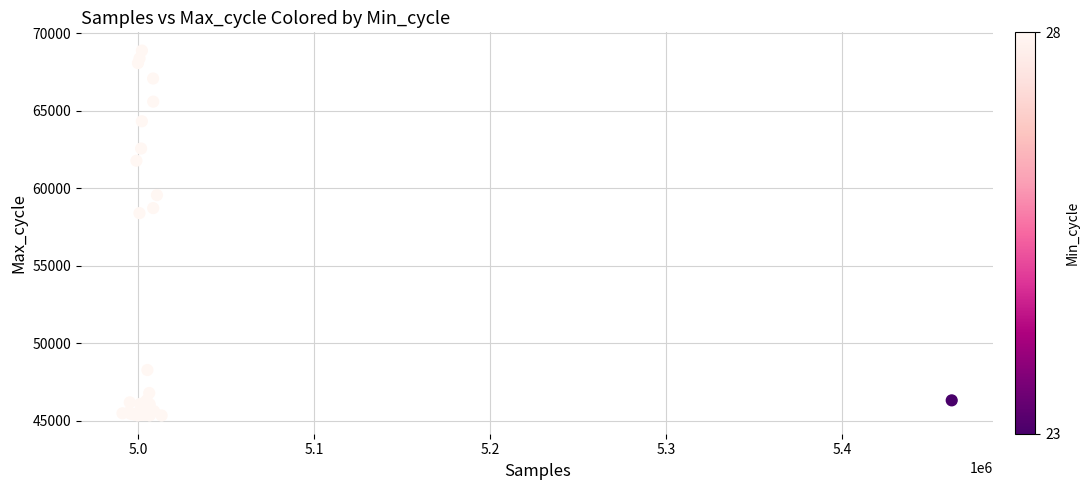

What Y value in the scatter plot is closest to 57124?

58408